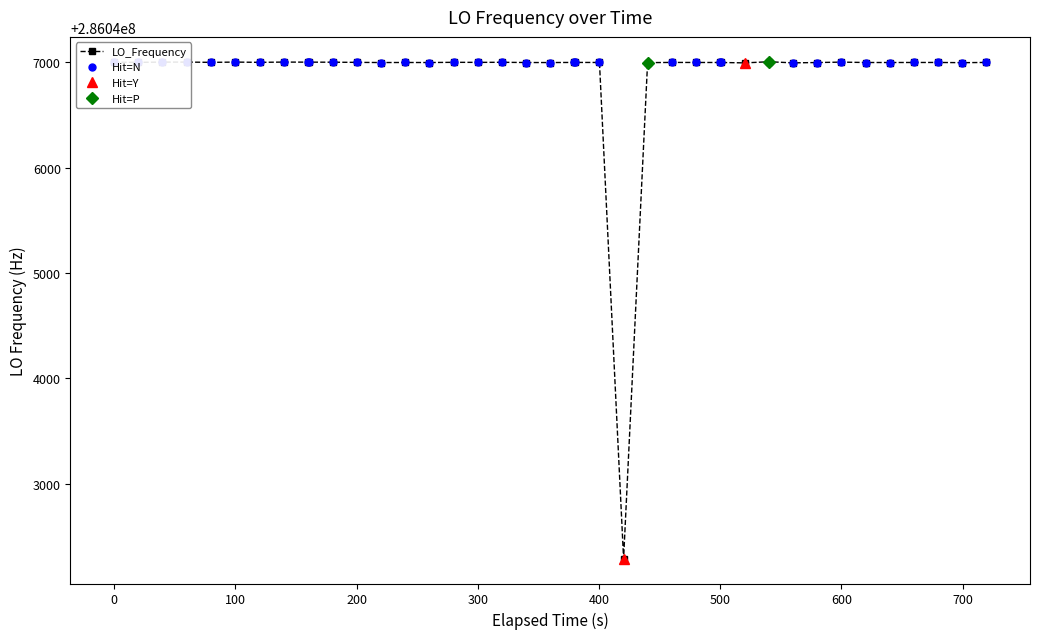

What is the lowest value of the LO_Frequency series?

286042288.3